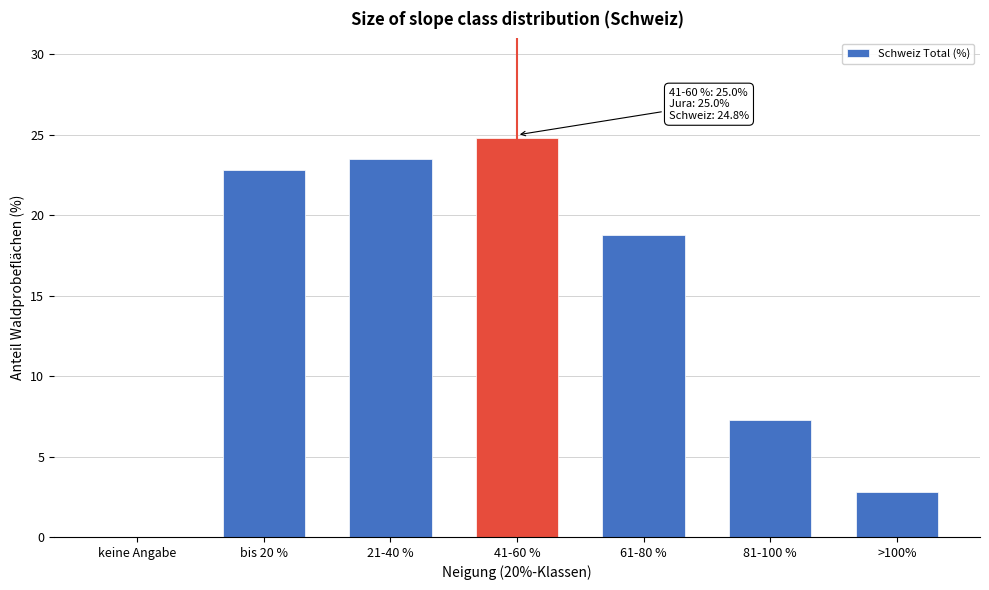

Reading left to right, list all the values displayed in this chart.

keine Angabe=0.0	bis 20 %=22.8	21-40 %=23.5	41-60 %=24.8	61-80 %=18.8	81-100 %=7.3	>100%=2.8